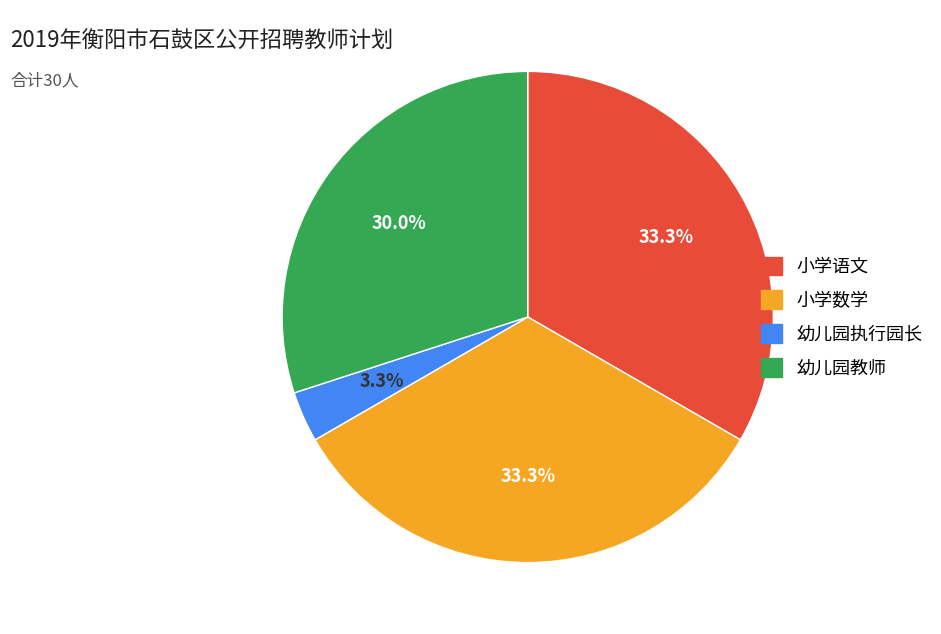

How many segments does this pie chart have?

4